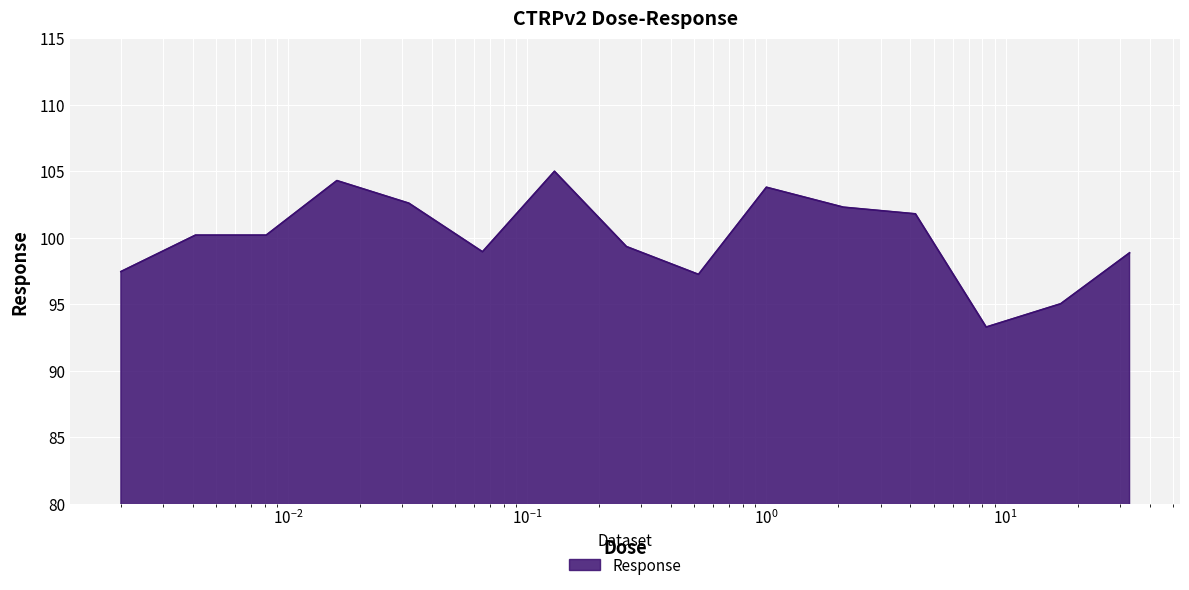

What is the smallest value displayed?

93.3